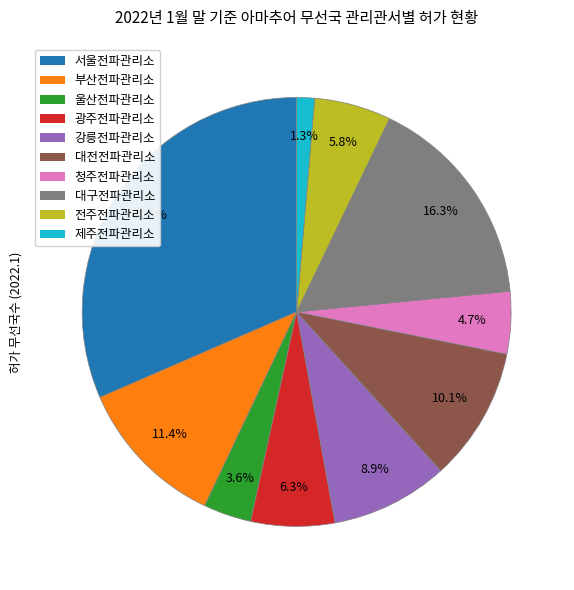

Which slice is the smallest?

제주전파관리소